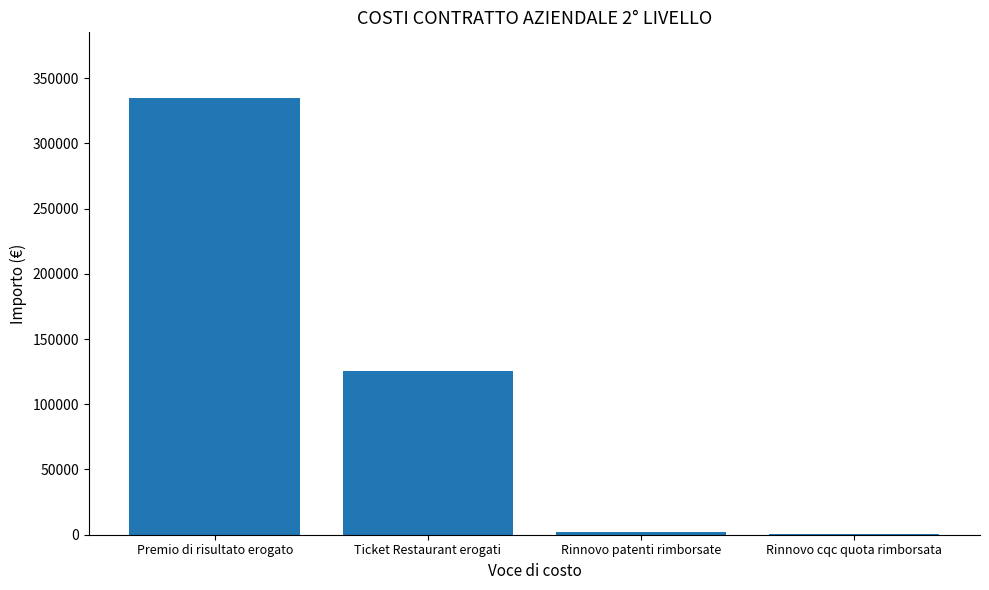

Are the bars horizontal?

No